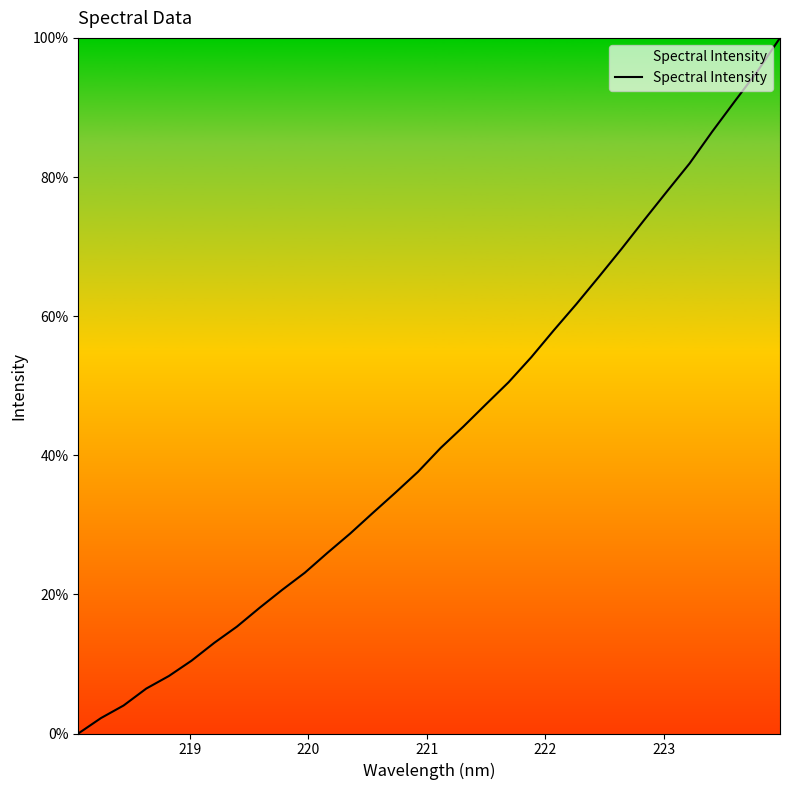

What is the difference between the maximum and second lowest values?

97.8